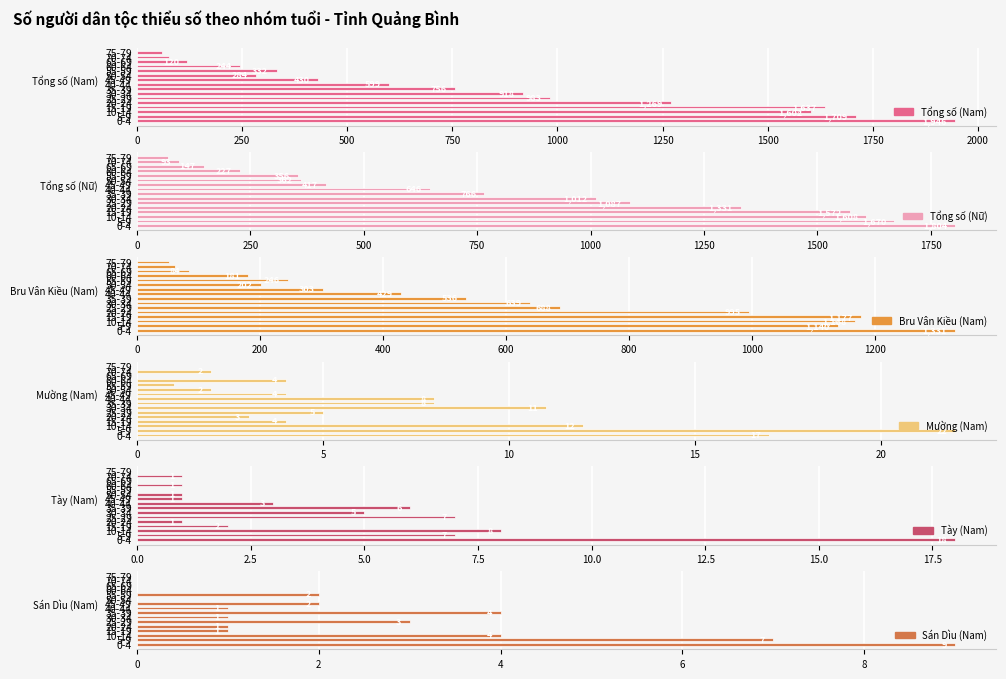

What are all the series names shown in the legend?

Tổng số (Nam), Tổng số (Nữ), Bru Vân Kiều (Nam), Mường (Nam), Tày (Nam), Sán Dìu (Nam)